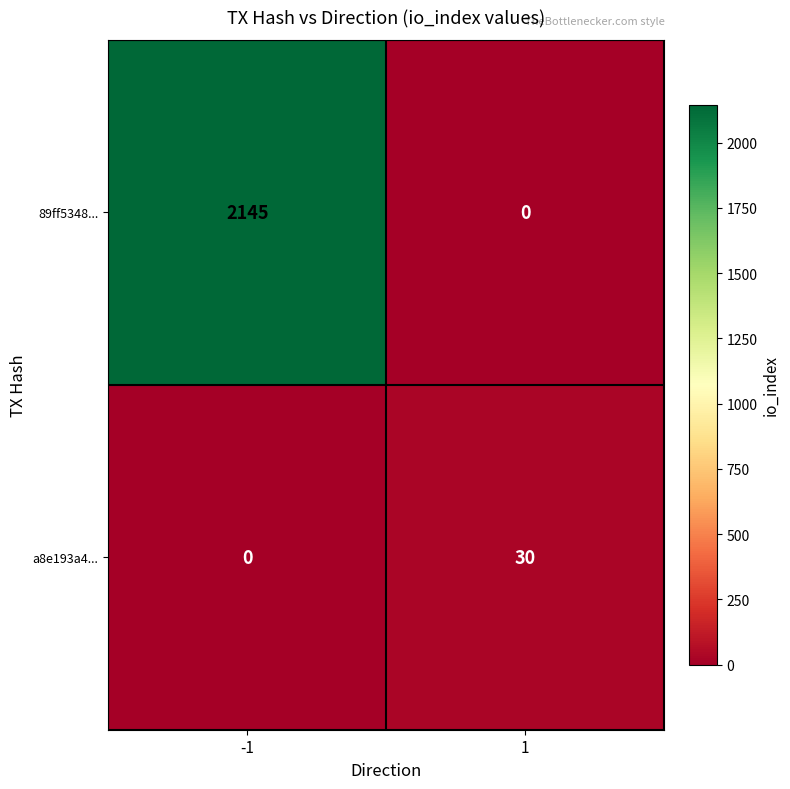

What is the difference between the 89ff5348... values at 1 and -1?

2145